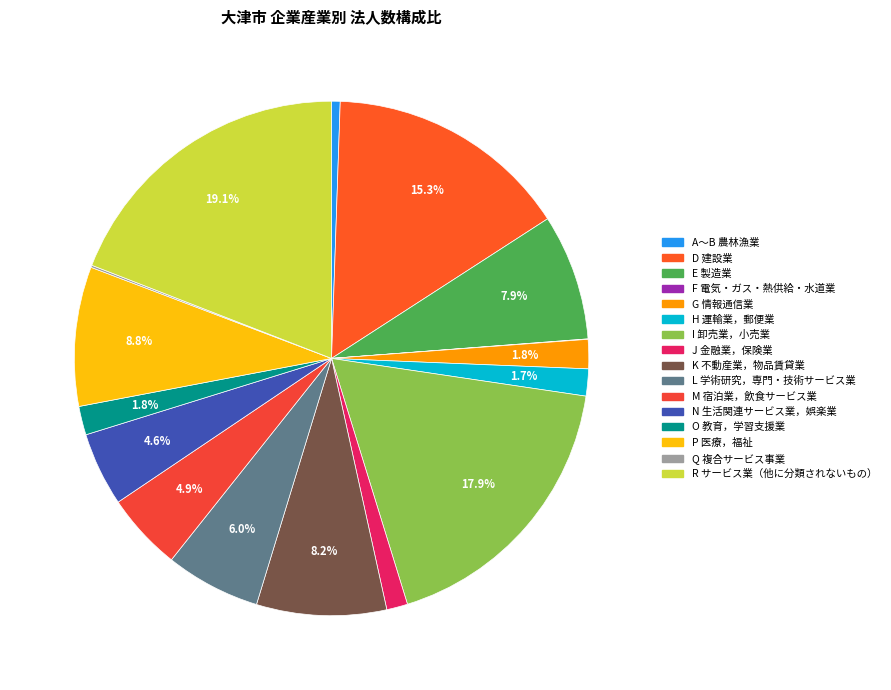

What is the ratio of the value at L 学術研究，専門・技術サービス業 to the value at I 卸売業，小売業?

0.3